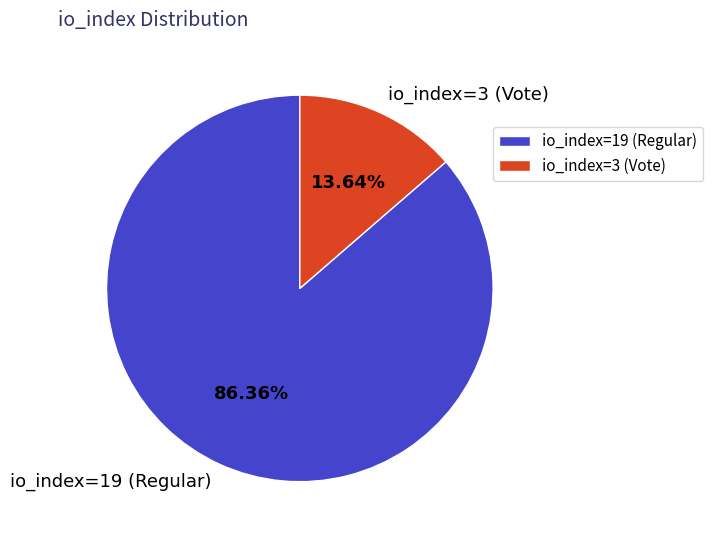

Approximately how many times larger is the value at io_index=19 (Regular) compared to io_index=3 (Vote)?

6.3